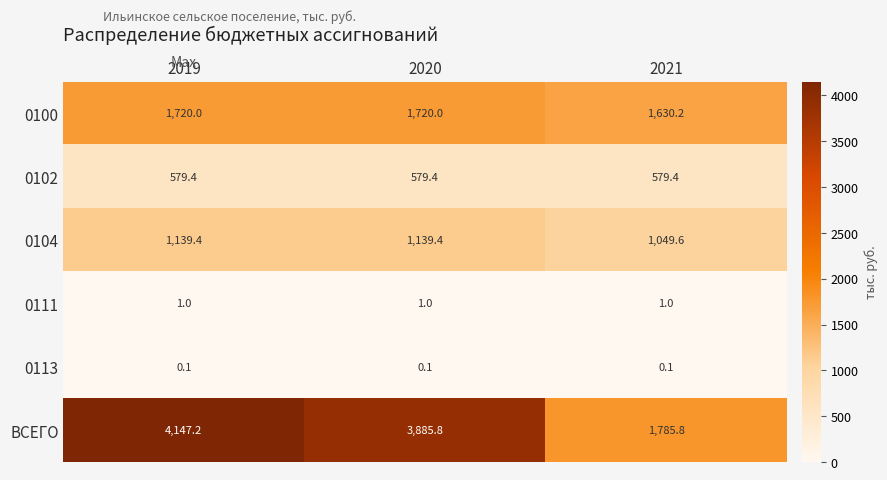

Read the ВСЕГО value at 2020.

3885.8